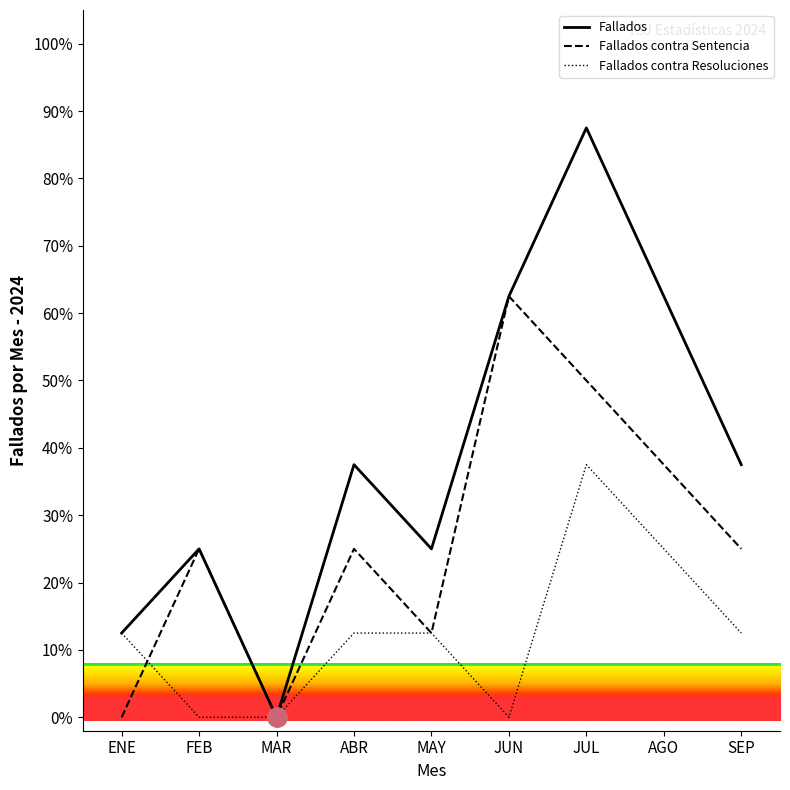

What is the sum of the Fallados values at FEB and ENE?

37.5